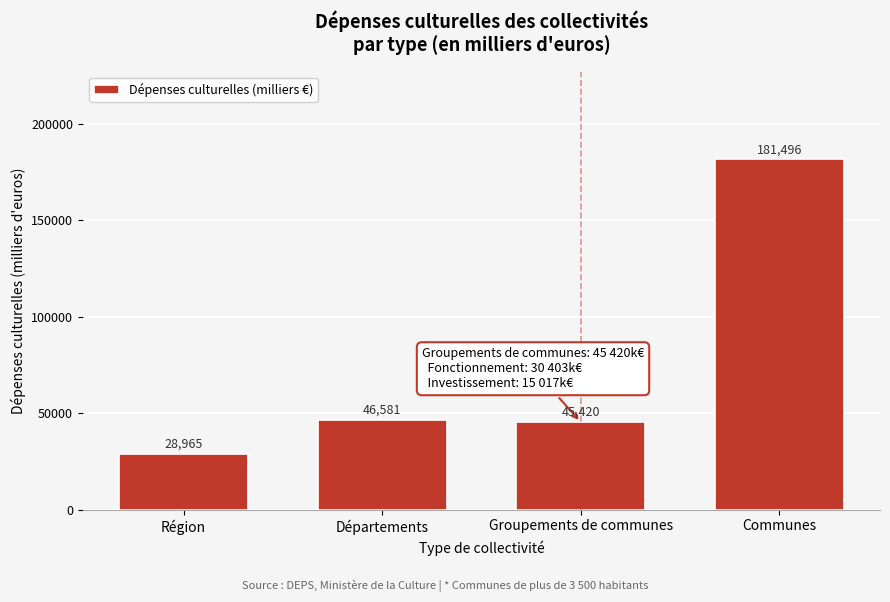

The value at Région is 14446.6. True or false?

False